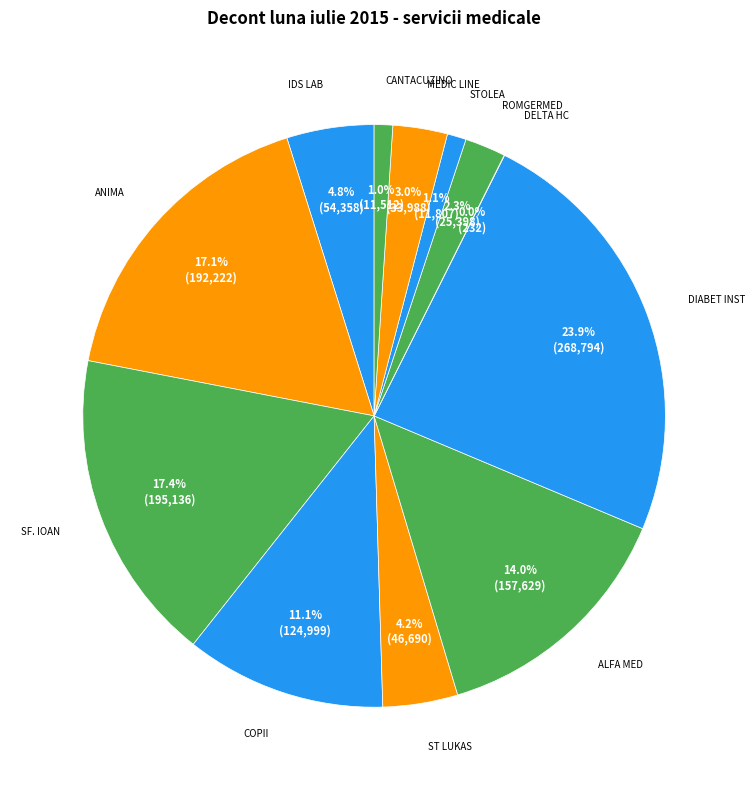

Is there a majority slice in this chart?

No